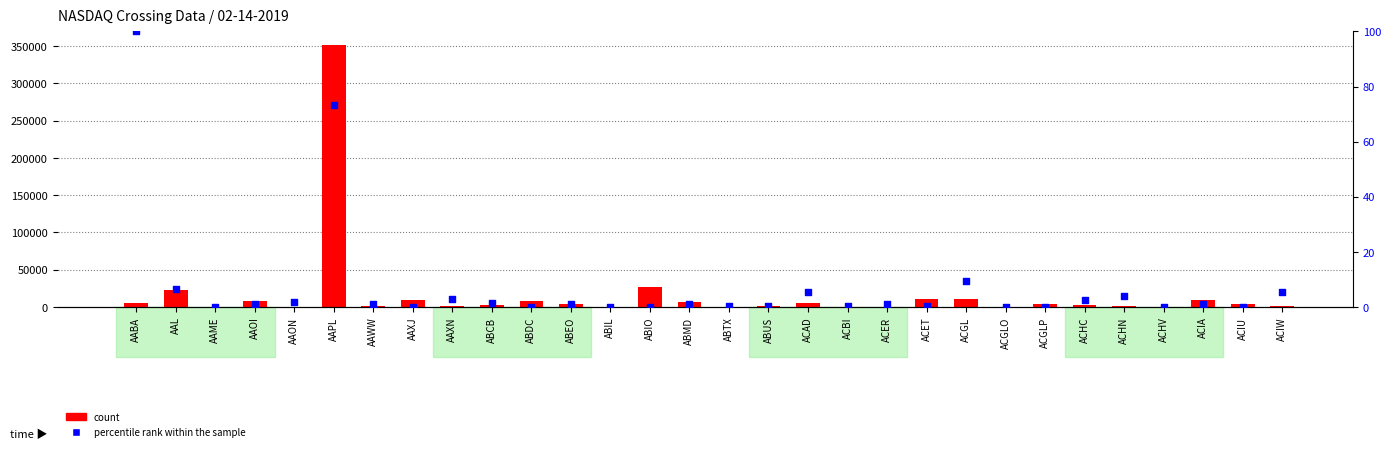

Which series has the largest total across all categories?

count